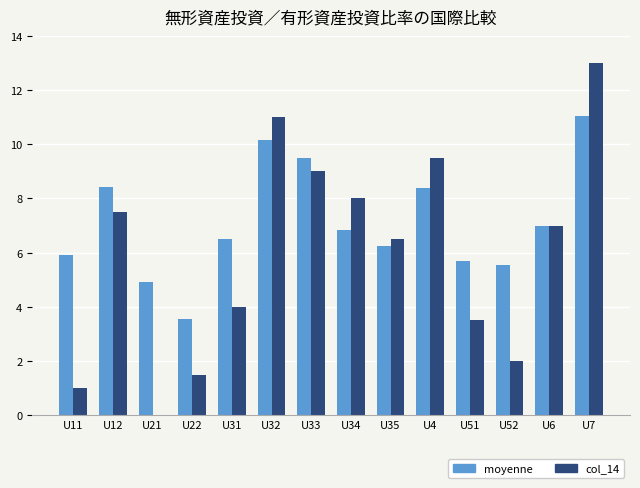

Which series changed the most between U35 and U52?

col_14